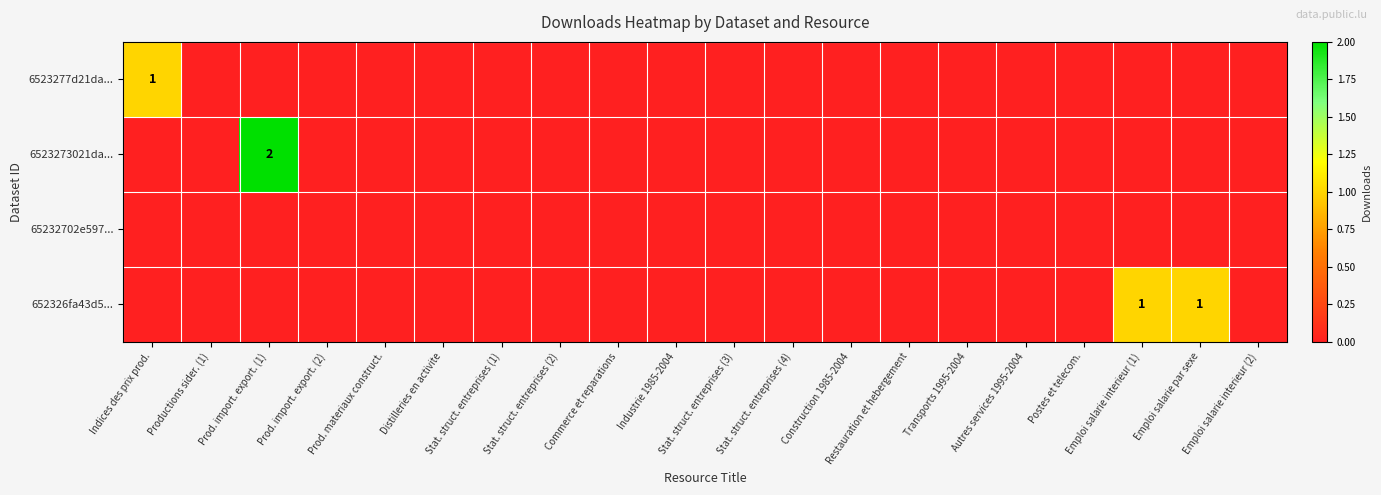

How many values in 6523277d21da... are above zero?

1